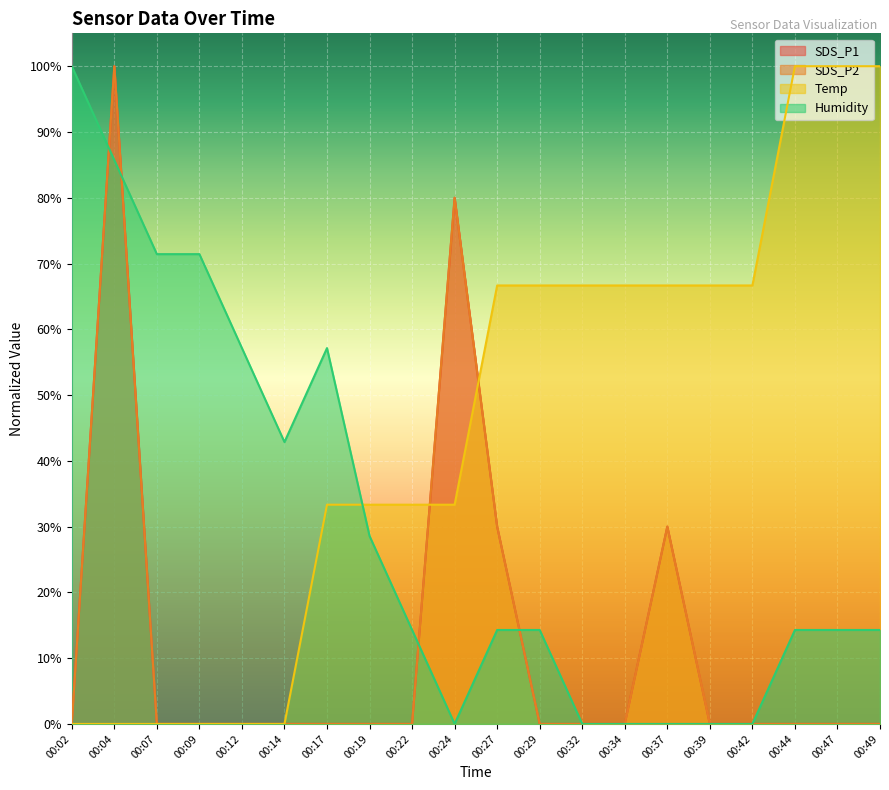

Does the chart display data point markers on the line(s)?

No